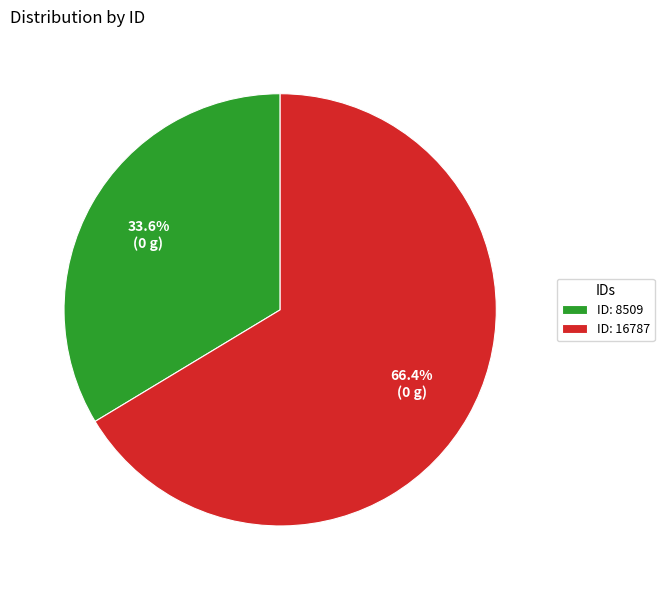

Is there a majority slice in this chart?

Yes